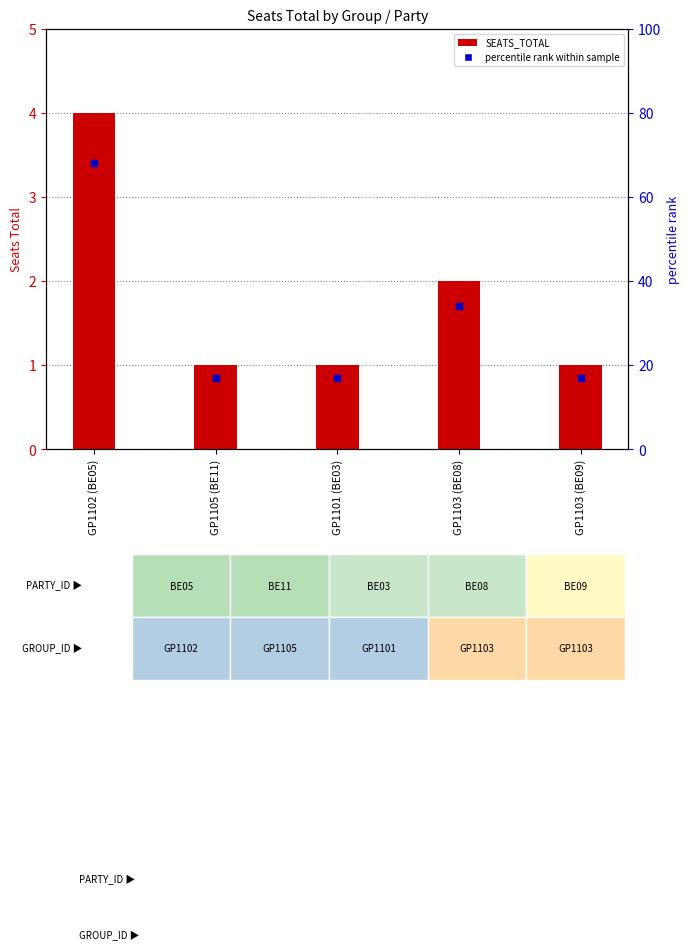

True or false: the data shows 2 at GP1103 (BE08).

True